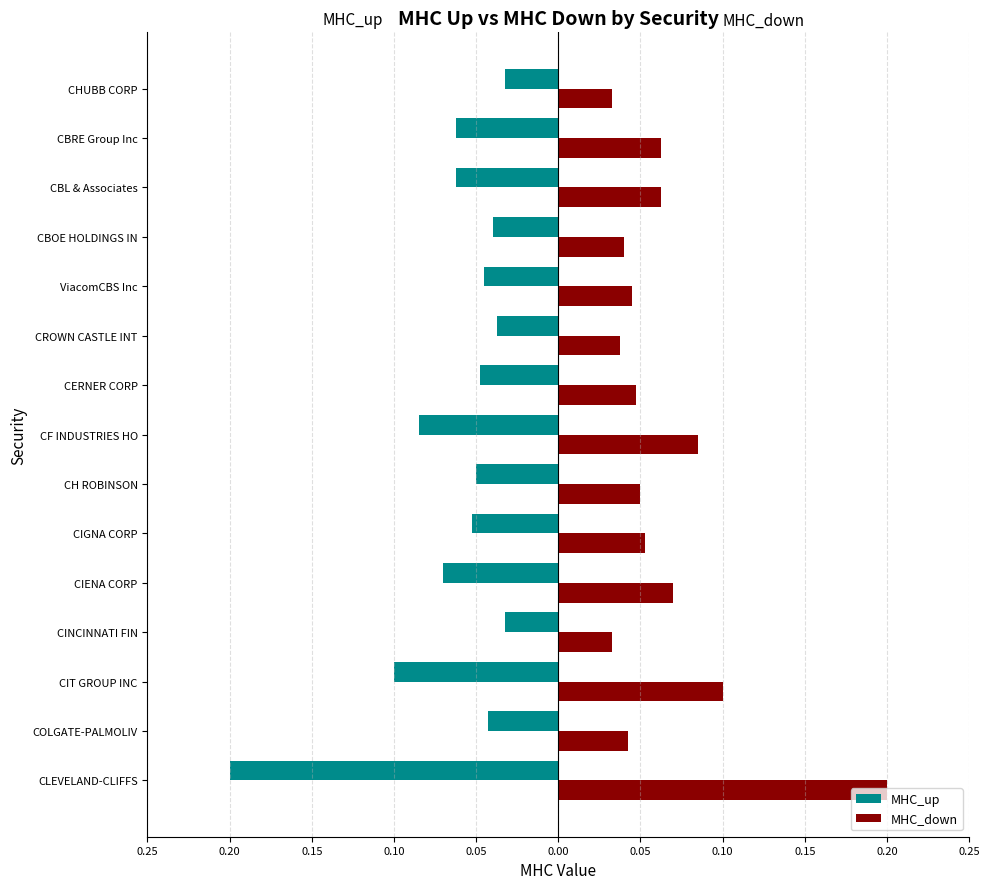

Reading left to right, what are all the values shown in this chart?

MHC_up: -0.2	-0.0	-0.1	-0.0	-0.1	-0.1	-0.1	-0.1	-0.0	-0.0	-0.0	-0.0	-0.1	-0.1	-0.0
MHC_down: 0.2	0.0	0.1	0.0	0.1	0.1	0.1	0.1	0.0	0.0	0.0	0.0	0.1	0.1	0.0